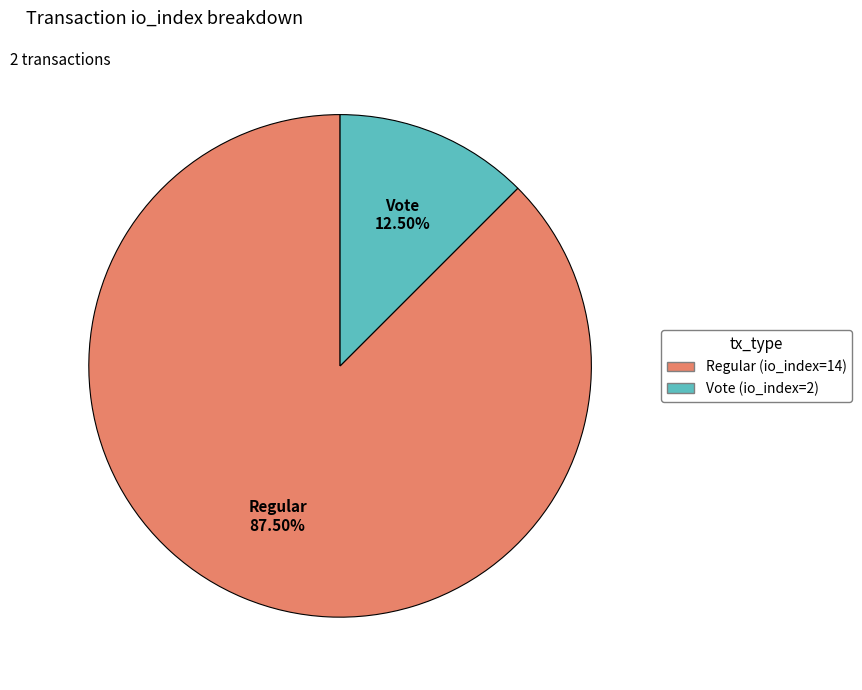

What is the majority slice?

Regular (io_index=14)